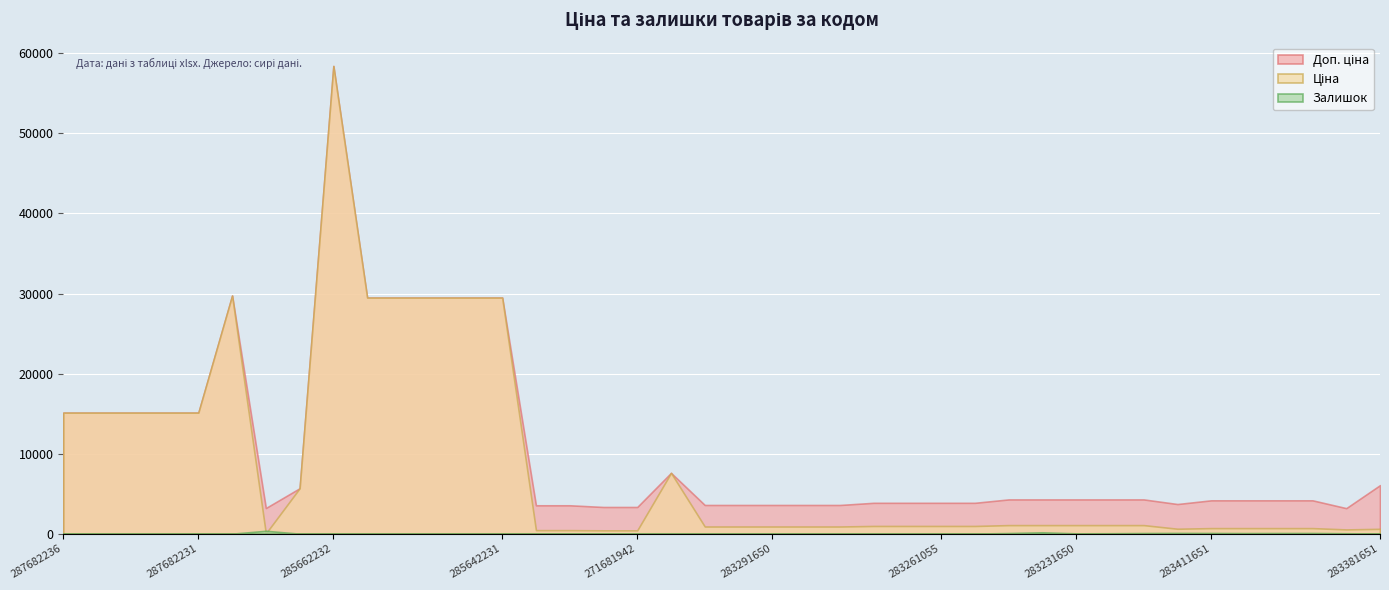

Reading right to left, list all the values displayed in this chart.

Ціна: 283381651=606.1	283400563=531.3	283411052=694.3	283411055=694.3	283411650=694.3	283411651=694.3	281731856=617.0	283231052=1069.8	283231055=1069.8	283231650=1069.8	283231651=1069.8	283231856=1069.8	283261052=963.5	283261055=963.5	283261650=963.5	283261651=963.5	283291052=895.9	283291055=895.9	283291650=895.9	283291651=895.9	283291856=895.9	284392211=7596.5	271681942=416.6	271681948=416.6	271691942=443.1	271691948=443.1	285642231=29491.5	285642233=29491.5	285642234=29491.5	285642235=29491.5	285642236=29491.5	285662232=58426.5	10832185=5673.8	283972211=32.0	287702232=29747.2	287682231=15120.0	287682233=15120.0	287682234=15120.0	287682235=15120.0	287682236=15120.0
Доп. ціна: 283381651=6061.2	283400563=3187.6	283411052=4165.6	283411055=4165.6	283411650=4165.6	283411651=4165.6	281731856=3701.9	283231052=4279.1	283231055=4279.1	283231650=4279.1	283231651=4279.1	283231856=4279.1	283261052=3854.0	283261055=3854.0	283261650=3854.0	283261651=3854.0	283291052=3583.6	283291055=3583.6	283291650=3583.6	283291651=3583.6	283291856=3583.6	284392211=7596.5	271681942=3332.5	271681948=3332.5	271691942=3545.0	271691948=3545.0	285642231=29491.5	285642233=29491.5	285642234=29491.5	285642235=29491.5	285642236=29491.5	285662232=58426.5	10832185=5673.8	283972211=3205.0	287702232=29747.2	287682231=15120.0	287682233=15120.0	287682234=15120.0	287682235=15120.0	287682236=15120.0
Залишок: 283381651=14.0	283400563=53.0	283411052=87.0	283411055=84.0	283411650=75.0	283411651=87.0	281731856=94.0	283231052=80.0	283231055=53.0	283231650=40.0	283231651=172.0	283231856=78.0	283261052=13.0	283261055=4.0	283261650=6.0	283261651=9.0	283291052=27.0	283291055=9.0	283291650=43.0	283291651=7.0	283291856=9.0	284392211=44.0	271681942=10.0	271681948=30.0	271691942=13.0	271691948=22.0	285642231=7.0	285642233=16.0	285642234=10.0	285642235=13.0	285642236=14.0	285662232=14.0	10832185=3.0	283972211=360.0	287702232=0.0	287682231=0.0	287682233=0.0	287682234=0.0	287682235=0.0	287682236=0.0